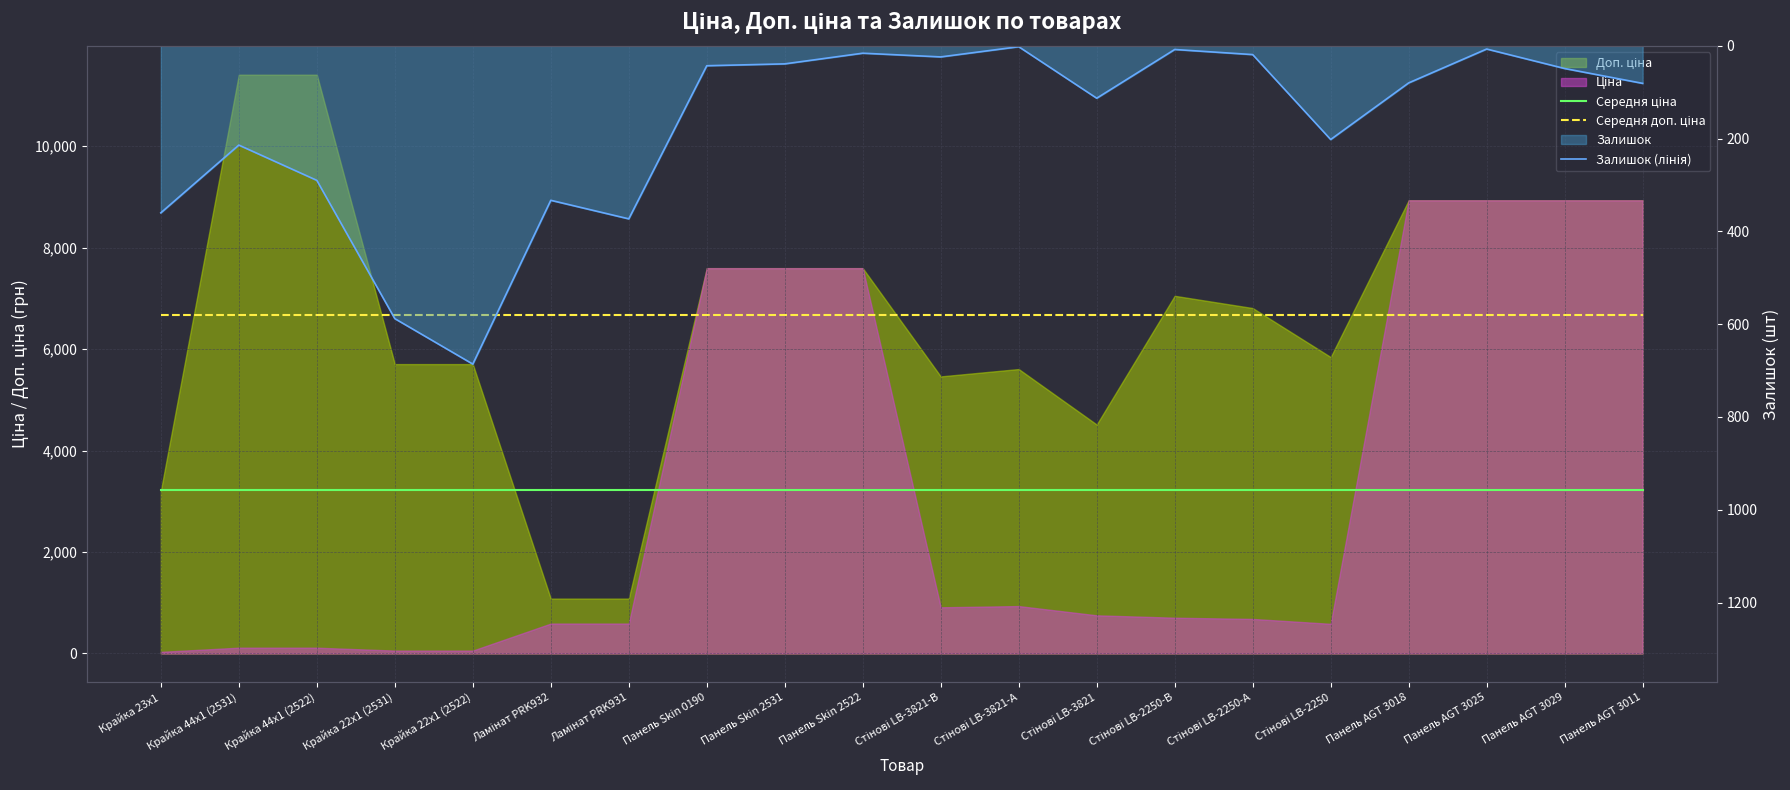

Rank the series by their average value, from highest to lowest.

Середня доп. ціна, Середня ціна, Залишок (лінія)